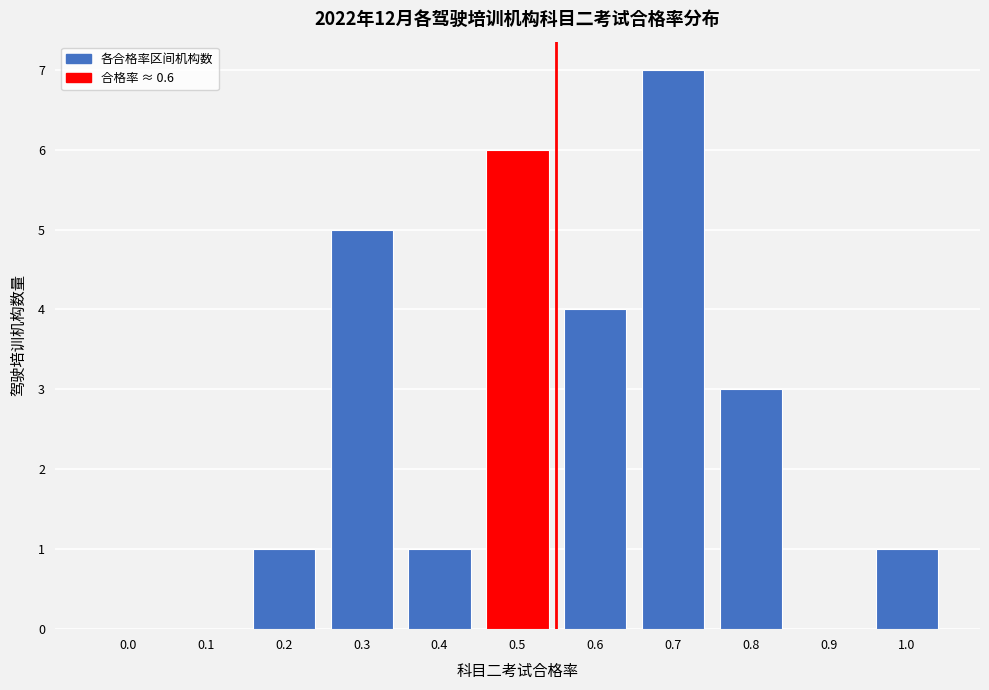

Reading left to right, list all the values displayed in this chart.

0.0=0	0.1=0	0.2=1	0.3=5	0.4=1	0.5=6	0.6=4	0.7=7	0.8=3	0.9=0	1.0=1